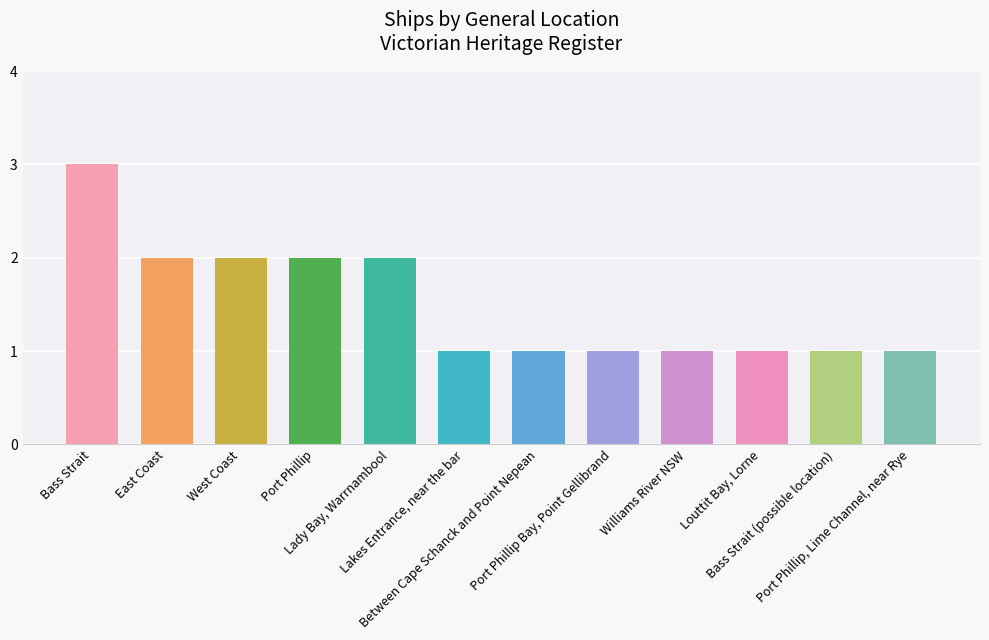

What position from the left is Port Phillip Bay, Point Gellibrand?

8